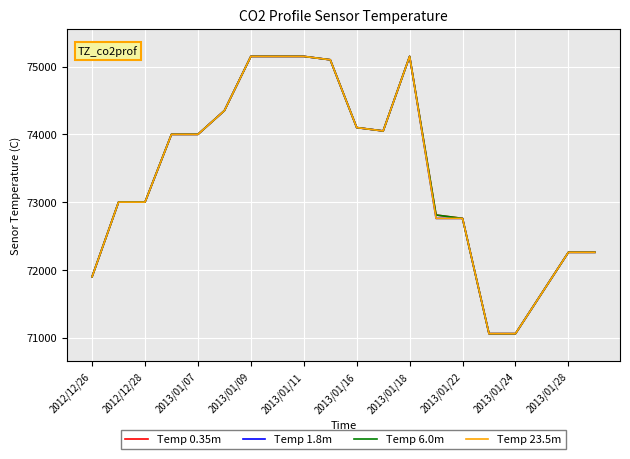

How many lines are shown in the chart?

4